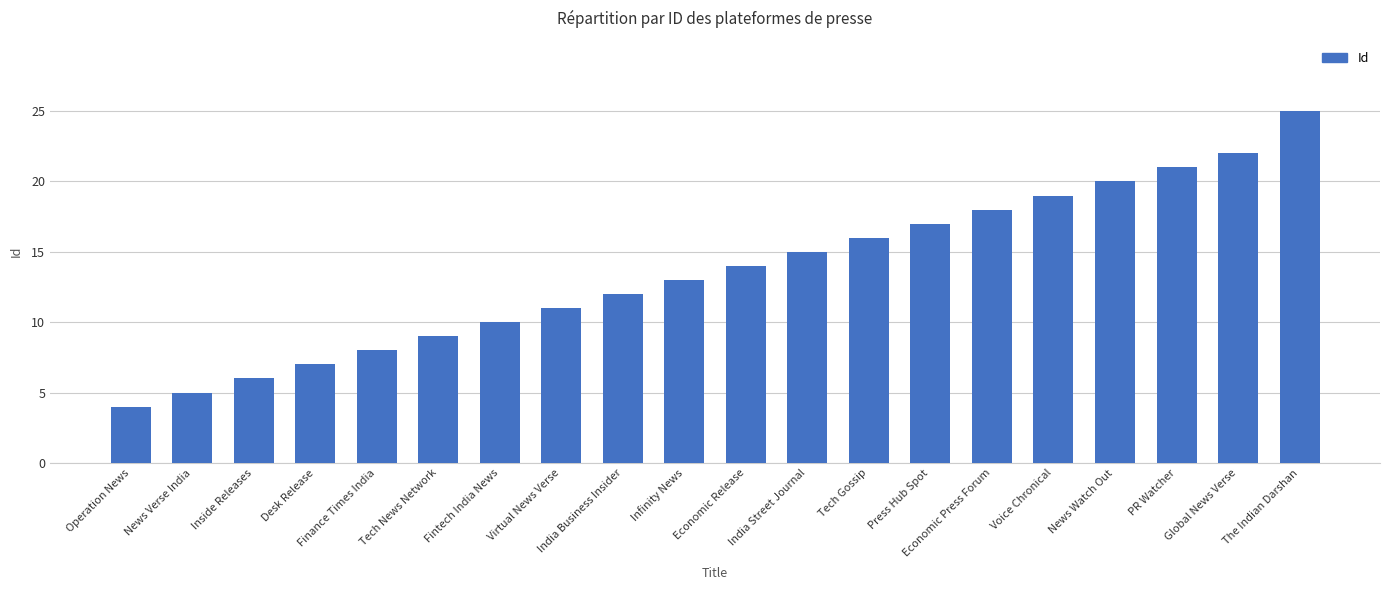

The value at Inside Releases is 2. True or false?

False